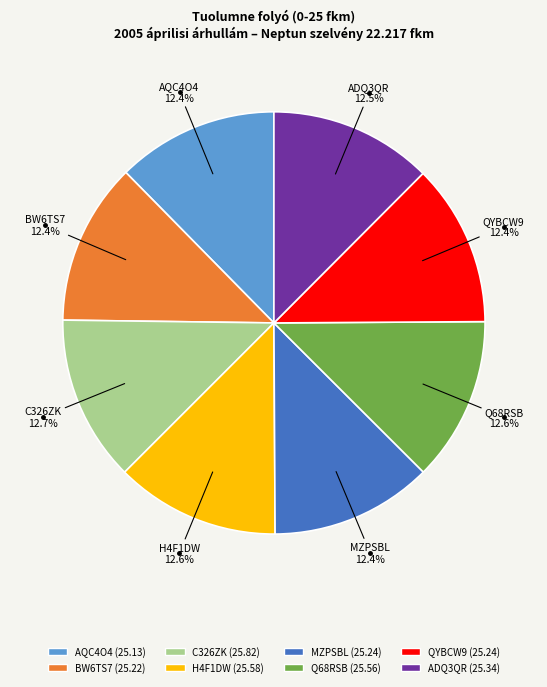

Is there a majority slice in this chart?

No